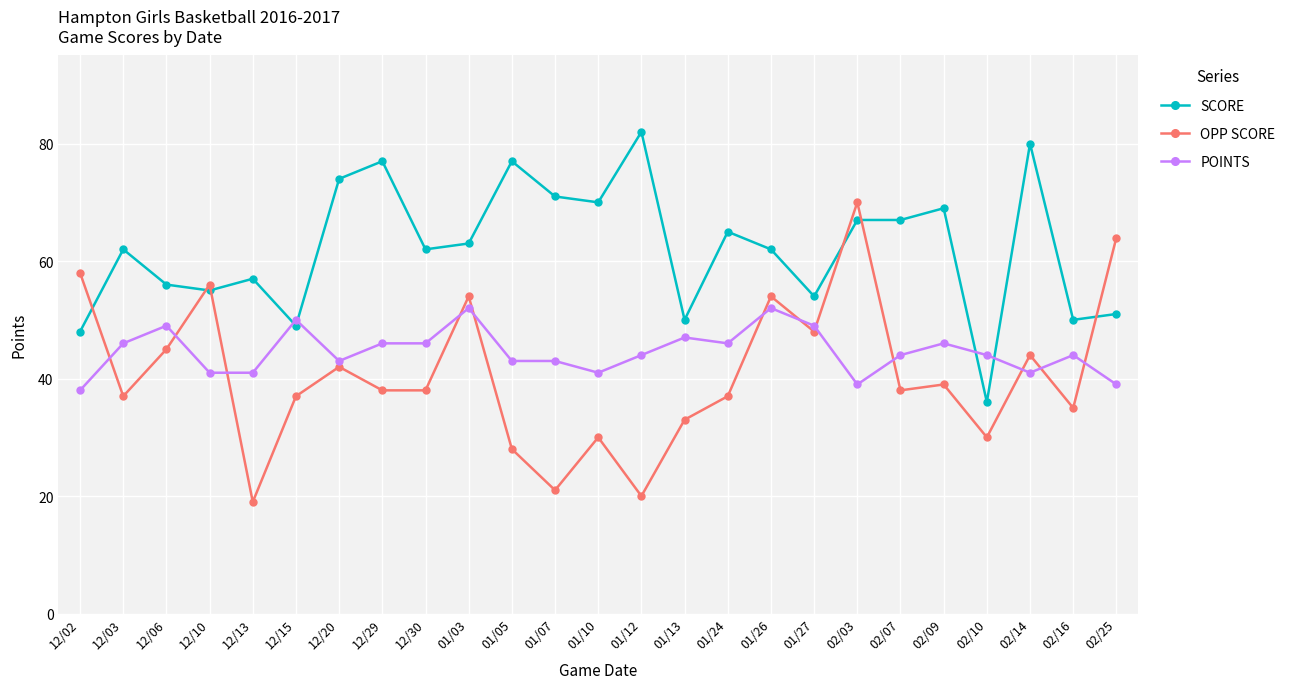

Which series has the largest total across all categories?

SCORE